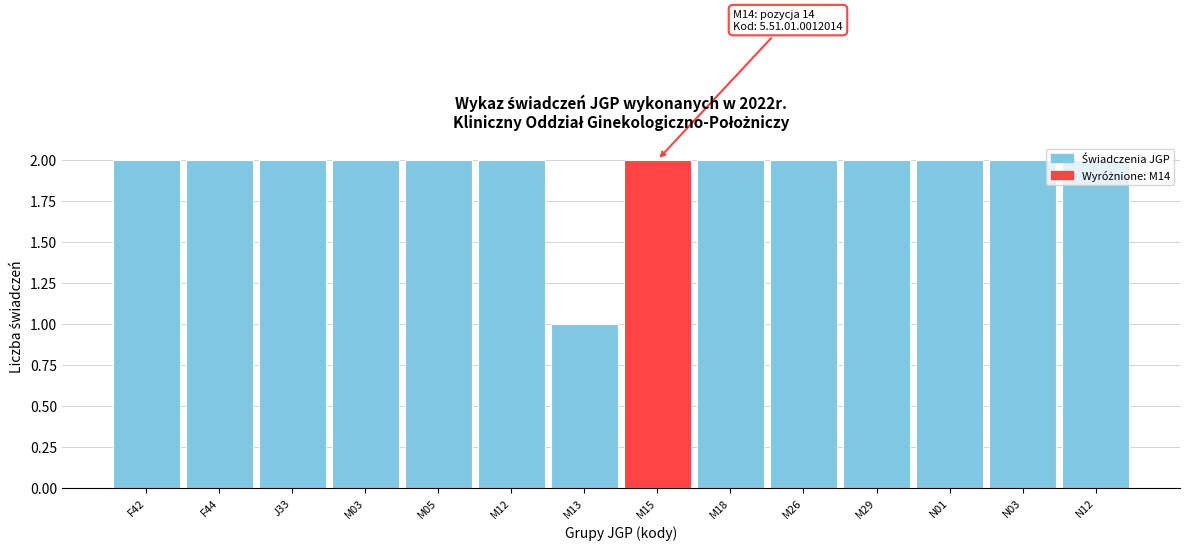

What is the label of the 3rd bar from the left?

J33